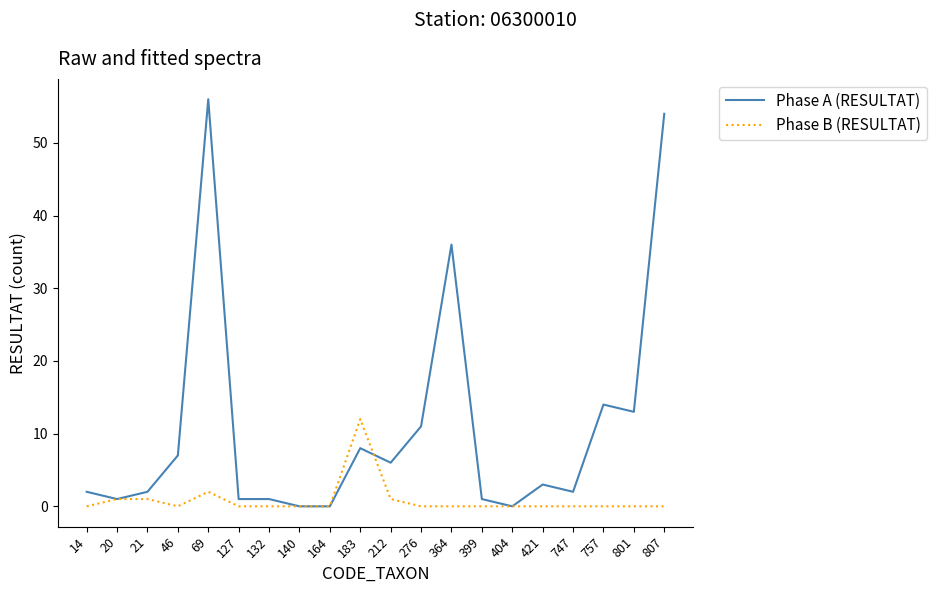

Reading left to right, list all the values displayed in this chart.

Phase A (RESULTAT): 2	1	2	7	56	1	1	0	0	8	6	11	36	1	0	3	2	14	13	54
Phase B (RESULTAT): 0	1	1	0	2	0	0	0	0	12	1	0	0	0	0	0	0	0	0	0